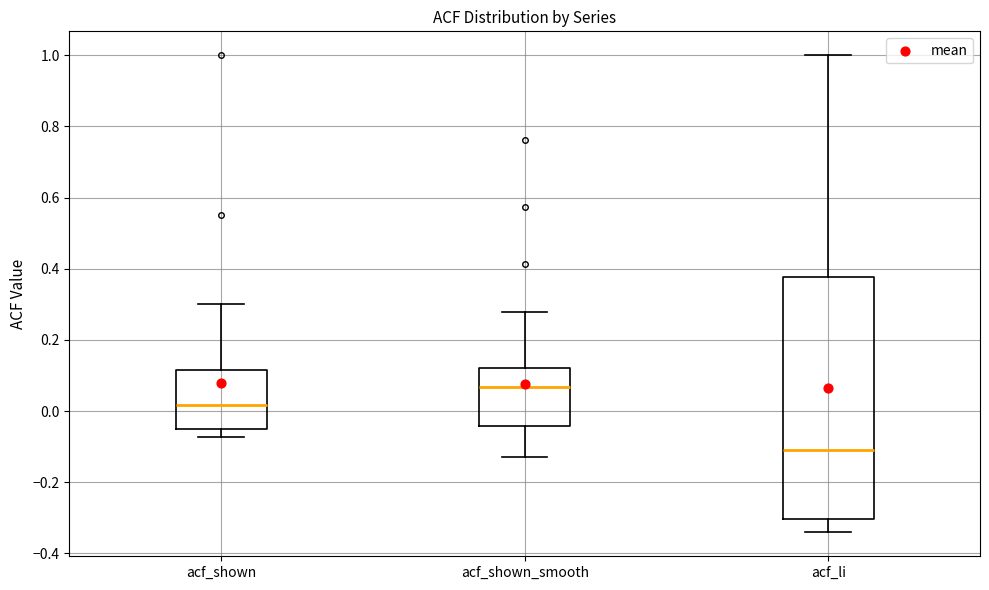

Reading left to right, read every box against the y-axis: the position of its median line, the range the box covers, and the ends of its whiskers. The values are not printed on the chart, so give them approximately, as read against the axis.

acf_shown: median 0.02, box -0.06 to 0.12, whiskers -0.08 to 0.30
acf_shown_smooth: median 0.06, box -0.04 to 0.12, whiskers -0.12 to 0.28
acf_li: median -0.12, box -0.30 to 0.38, whiskers -0.34 to 1.00